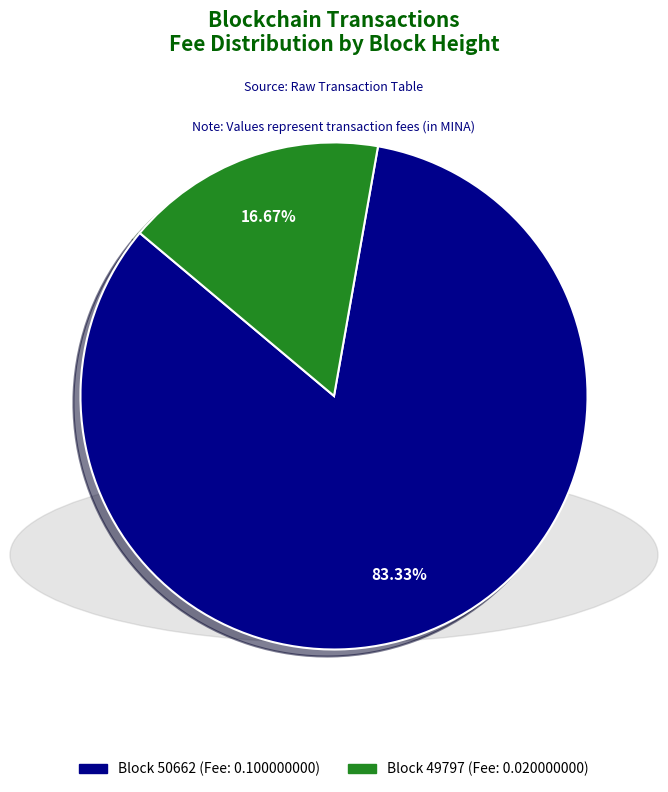

Between Block 50662 (Fee: 0.100000000) and Block 49797 (Fee: 0.020000000), which is larger?

Block 50662 (Fee: 0.100000000)